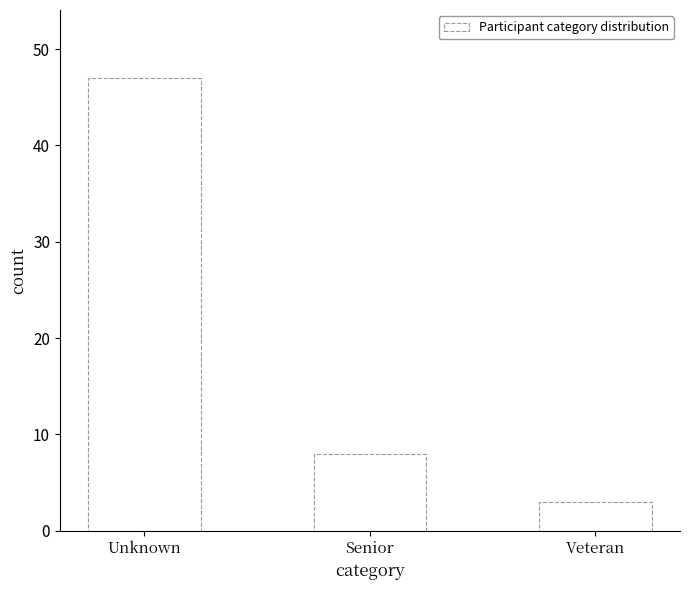

Reading left to right, list all the values displayed in this chart.

Unknown=47	Senior=8	Veteran=3